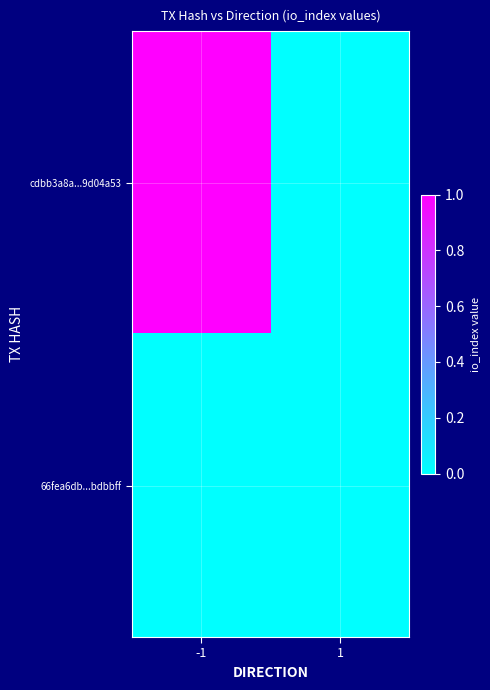

At how many categories does at least one series exceed 0?

1